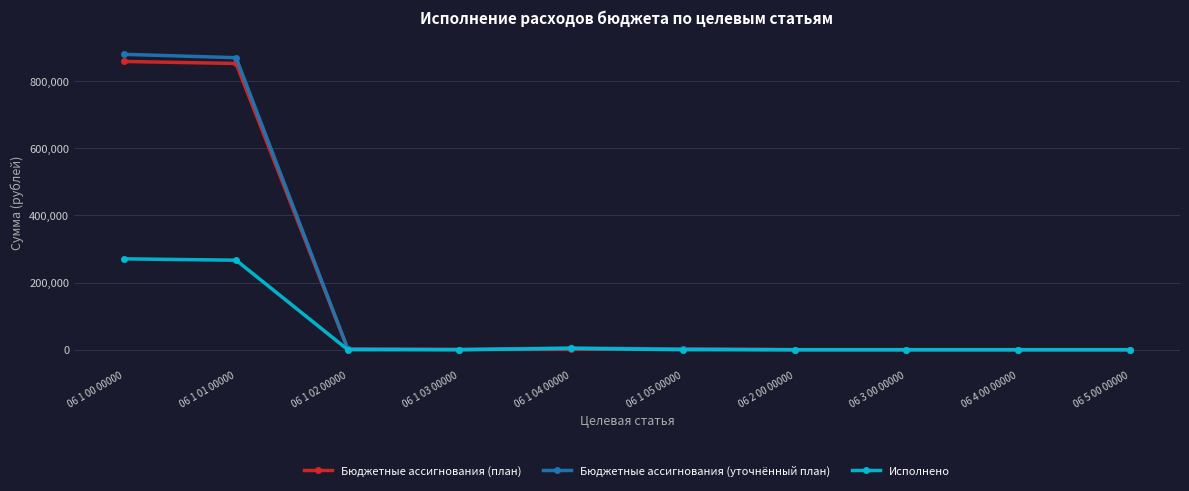

Is the value of Исполнено at 06 1 01 00000 greater than the value of Бюджетные ассигнования (план) at 06 5 00 00000?

Yes